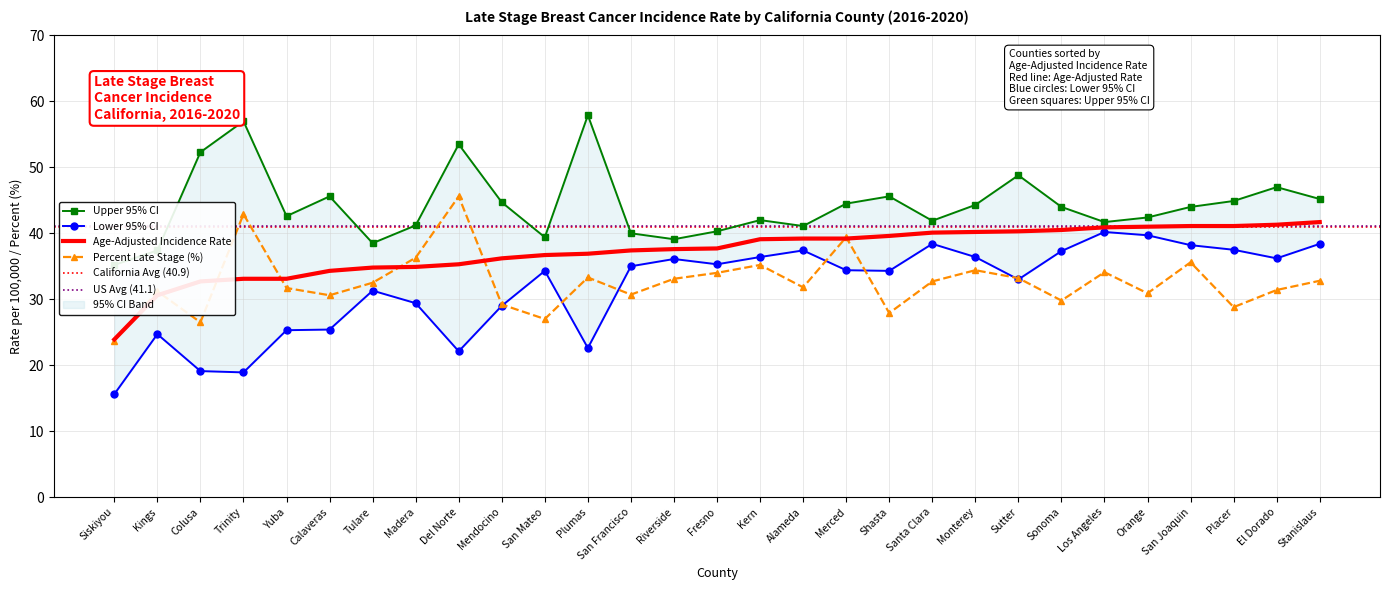

True or false: Age-Adjusted Rate and Upper 95% CI cross at least once.

False